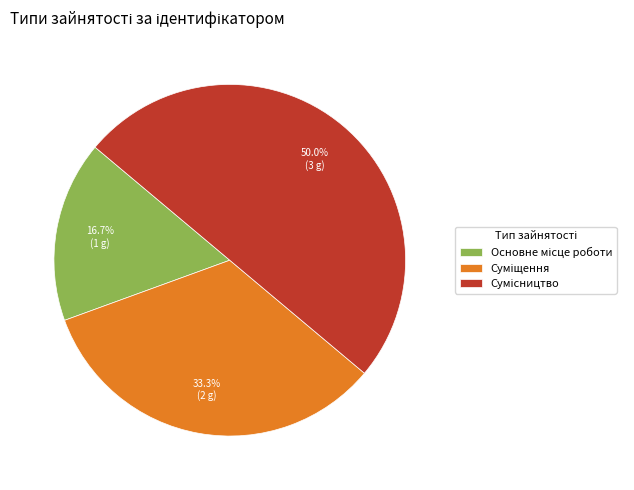

How many segments does this pie chart have?

3